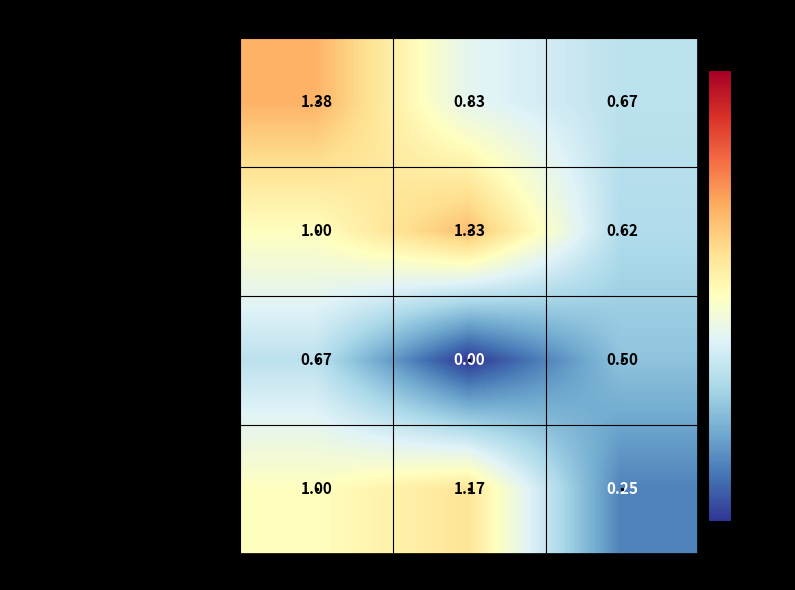

Where is Комунальне майно та земля nearest to the value 0?

З + П